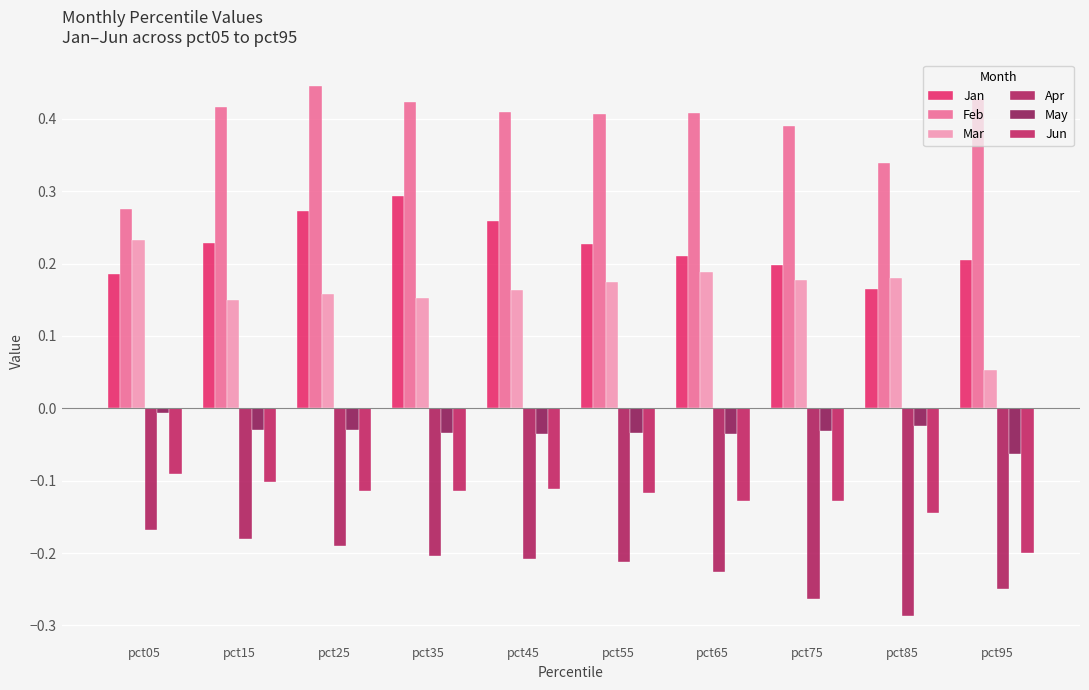

What is the minimum value shown in the chart?

-0.3